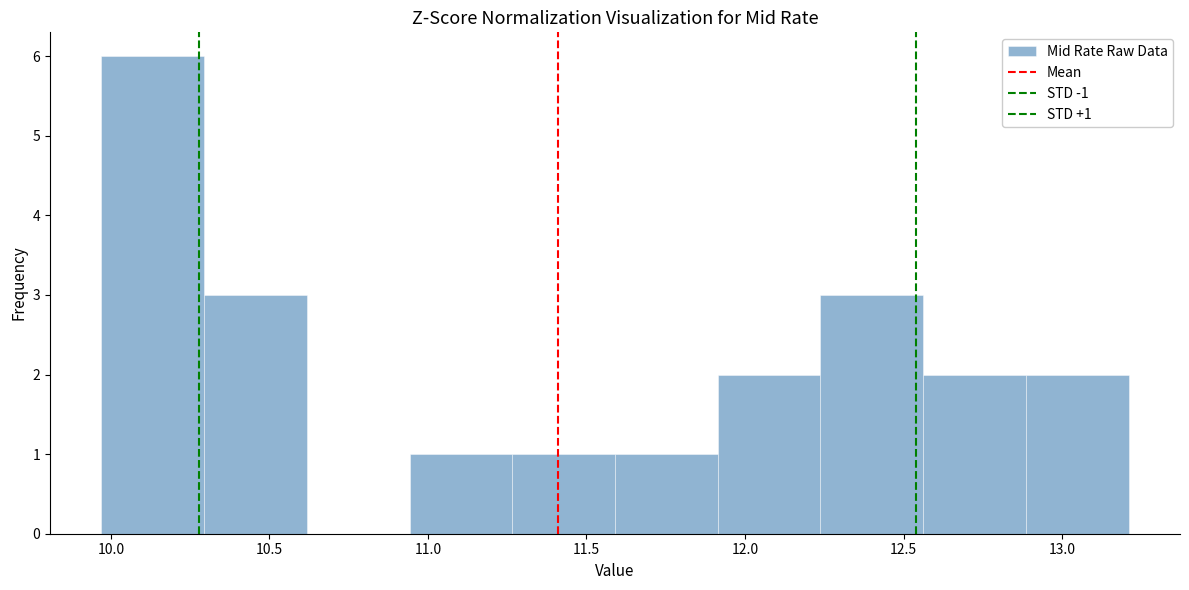

Which range on the x-axis has the tallest bar?

9.95 to 10.30